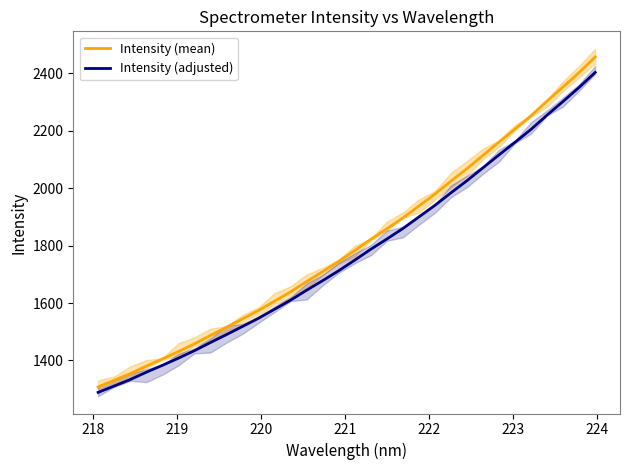

What is the maximum value for Intensity (mean)?

2457.4